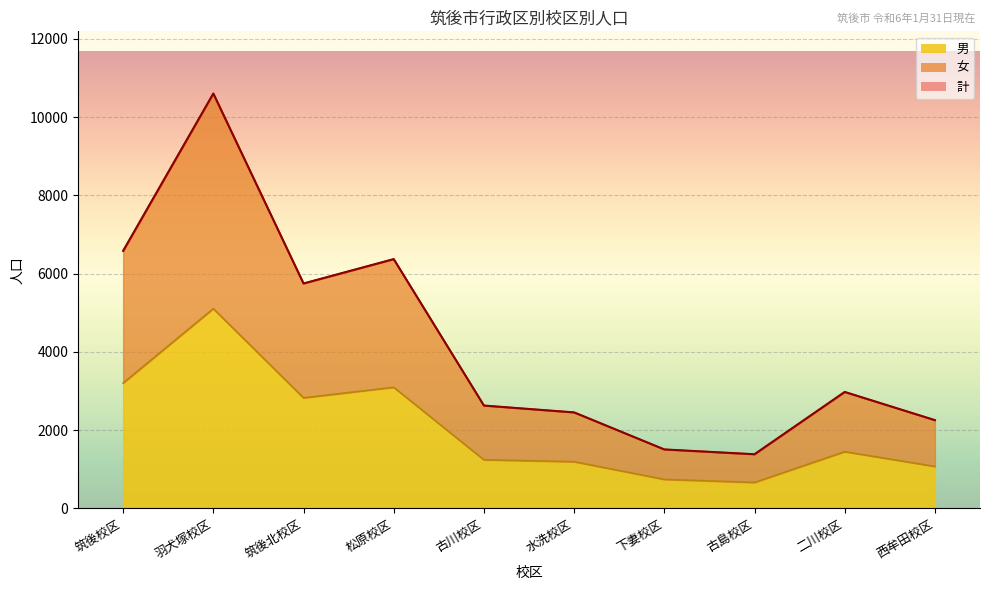

What position from the left is 古島校区?

8